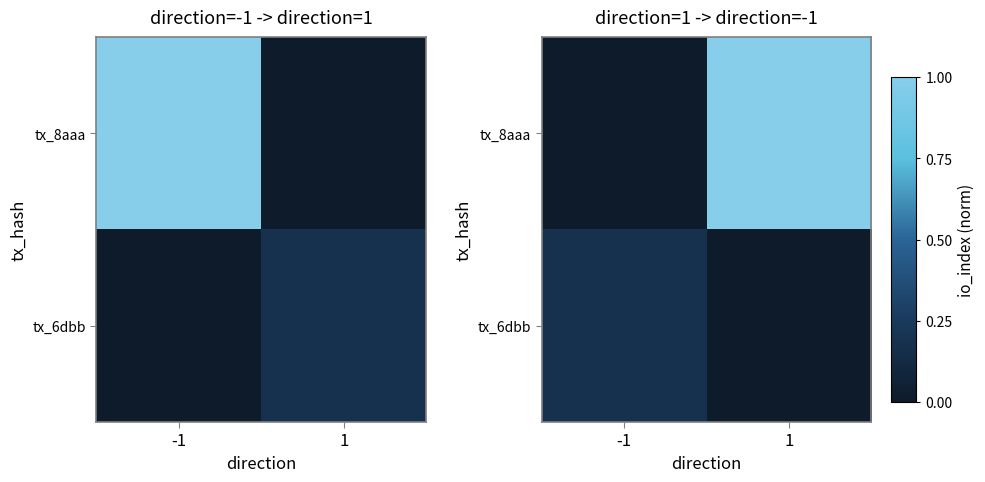

Rank the series by their average value, from lowest to highest.

tx_6dbb, tx_8aaa